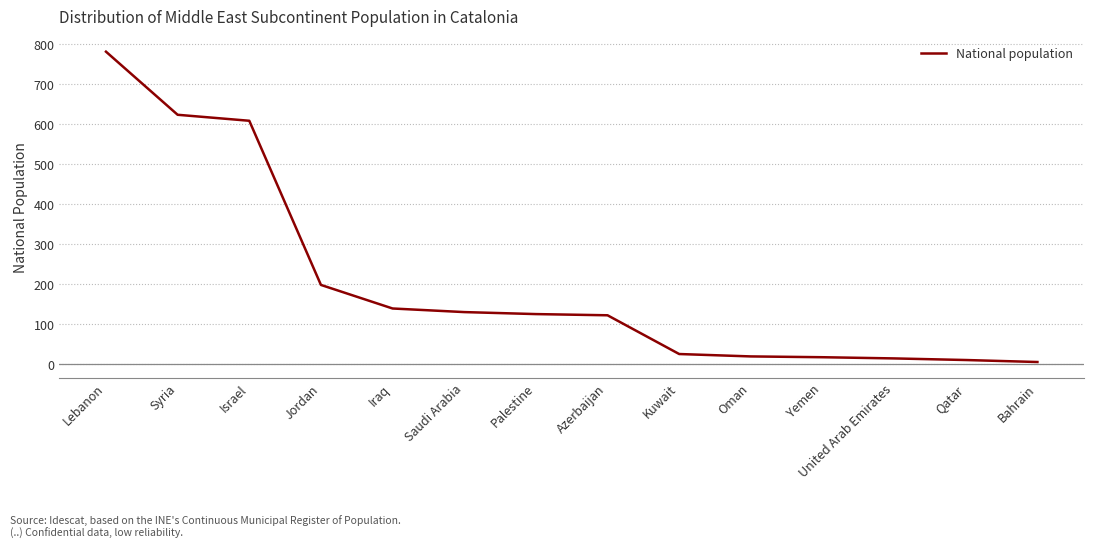

At which label does the data first exceed 125?

Lebanon